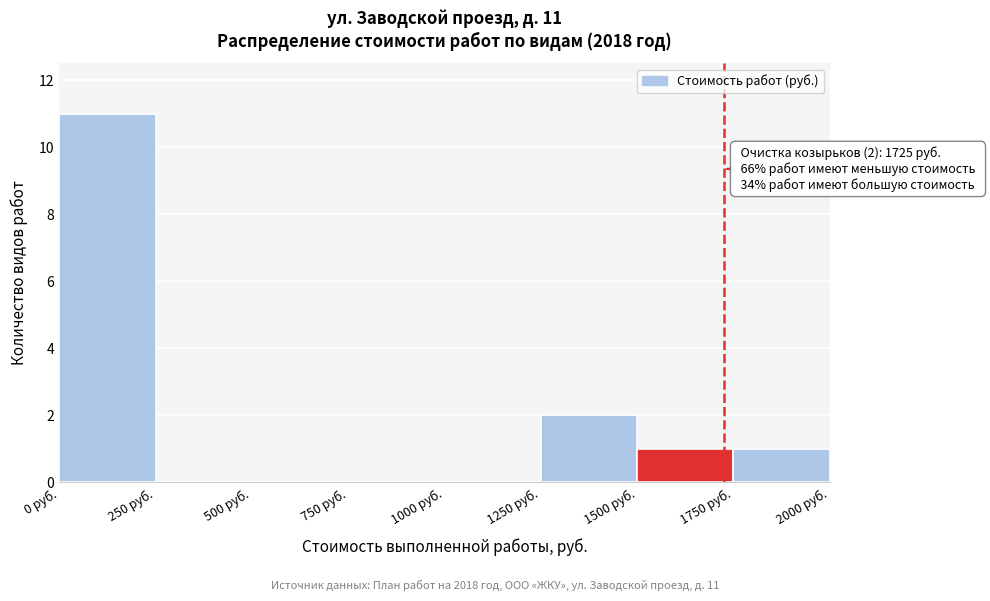

Over which range of the x-axis is the bar tallest?

0 to 250